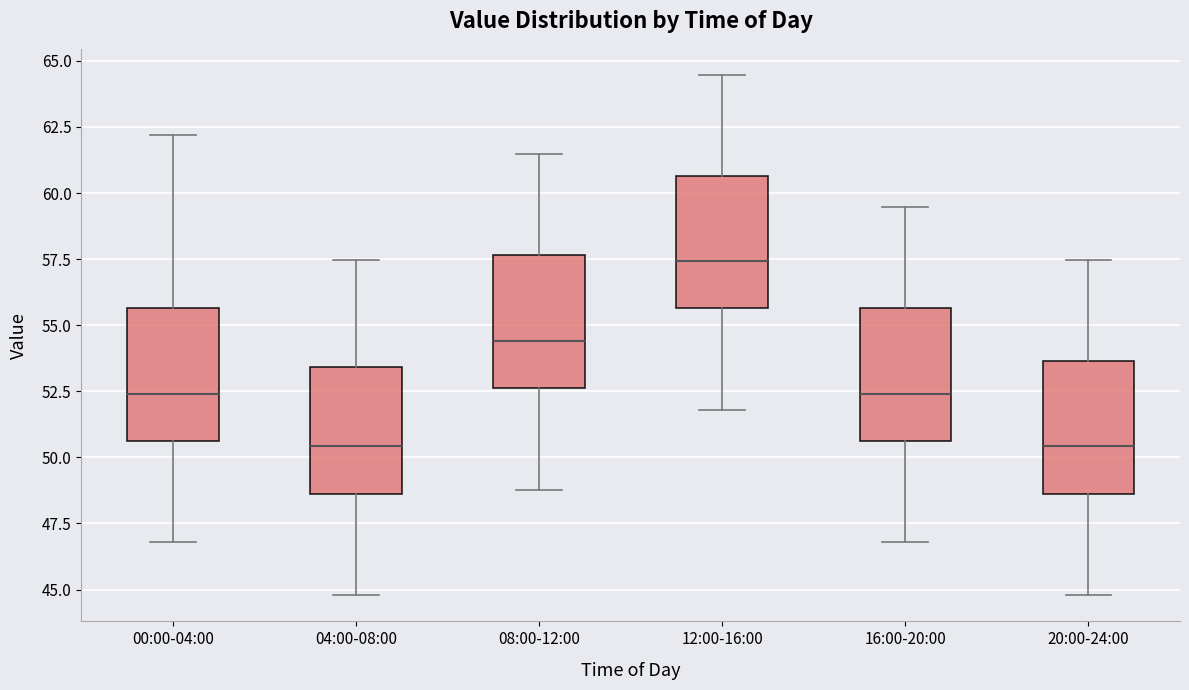

Reading left to right, transcribe this box plot: for each box, give where its median line is, the range the box spans, and where its two whiskers end, as read against the y-axis. The values are not printed on the chart, so give them approximately, as read against the axis.

00:00-04:00: median 52.5, box 50.5 to 55.5, whiskers 47.0 to 62.0
04:00-08:00: median 50.5, box 48.5 to 53.5, whiskers 45.0 to 57.5
08:00-12:00: median 54.5, box 52.5 to 57.5, whiskers 49.0 to 61.5
12:00-16:00: median 57.5, box 55.5 to 60.5, whiskers 52.0 to 64.5
16:00-20:00: median 52.5, box 50.5 to 55.5, whiskers 47.0 to 59.5
20:00-24:00: median 50.5, box 48.5 to 53.5, whiskers 45.0 to 57.5